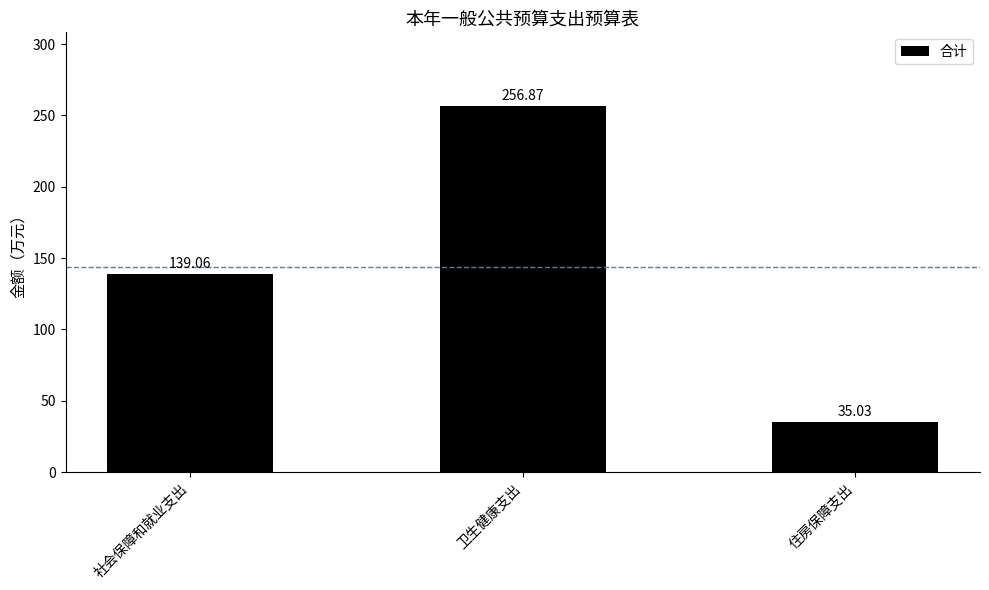

Rank the categories by value from lowest to highest.

住房保障支出, 社会保障和就业支出, 卫生健康支出